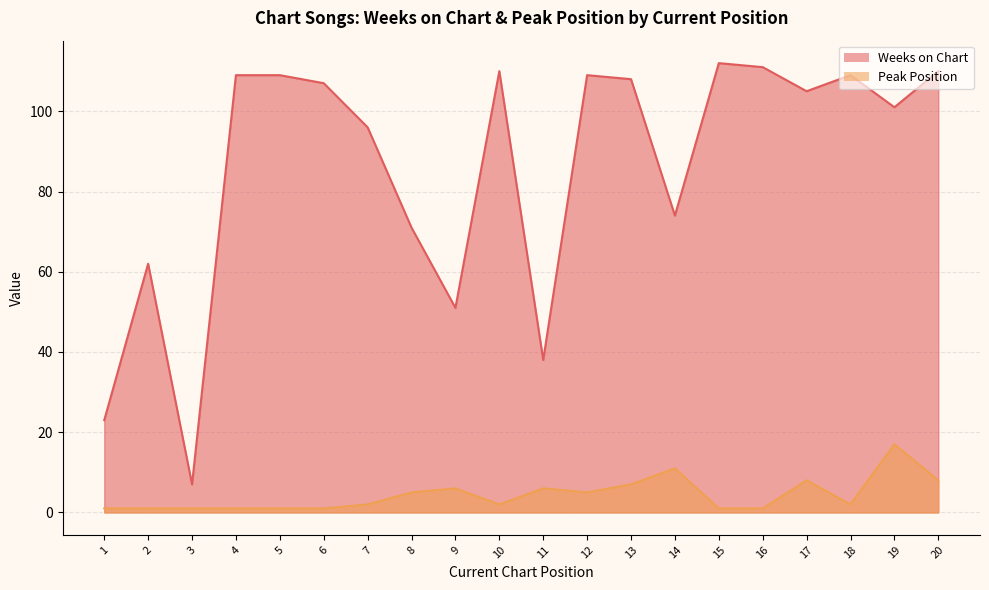

True or false: Weeks on Chart and Peak Position cross at least once.

False